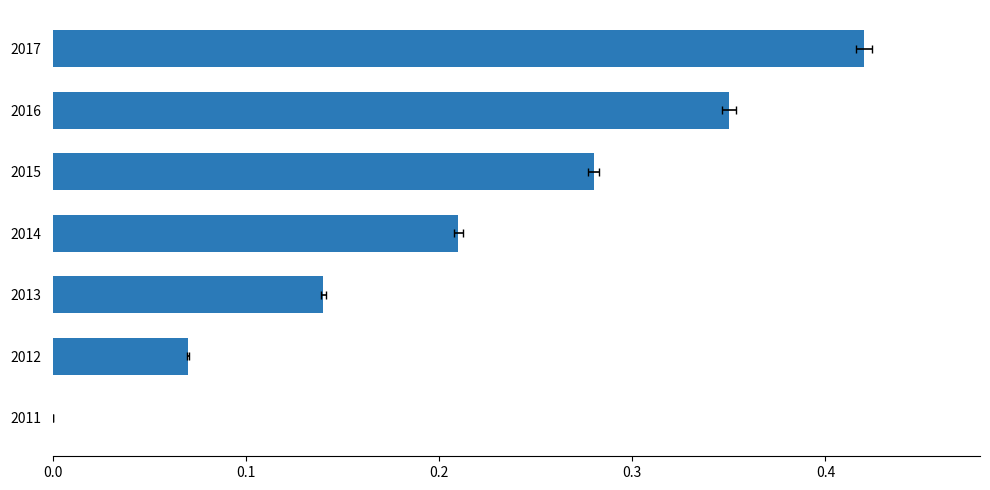

How many data points does each series have?

7